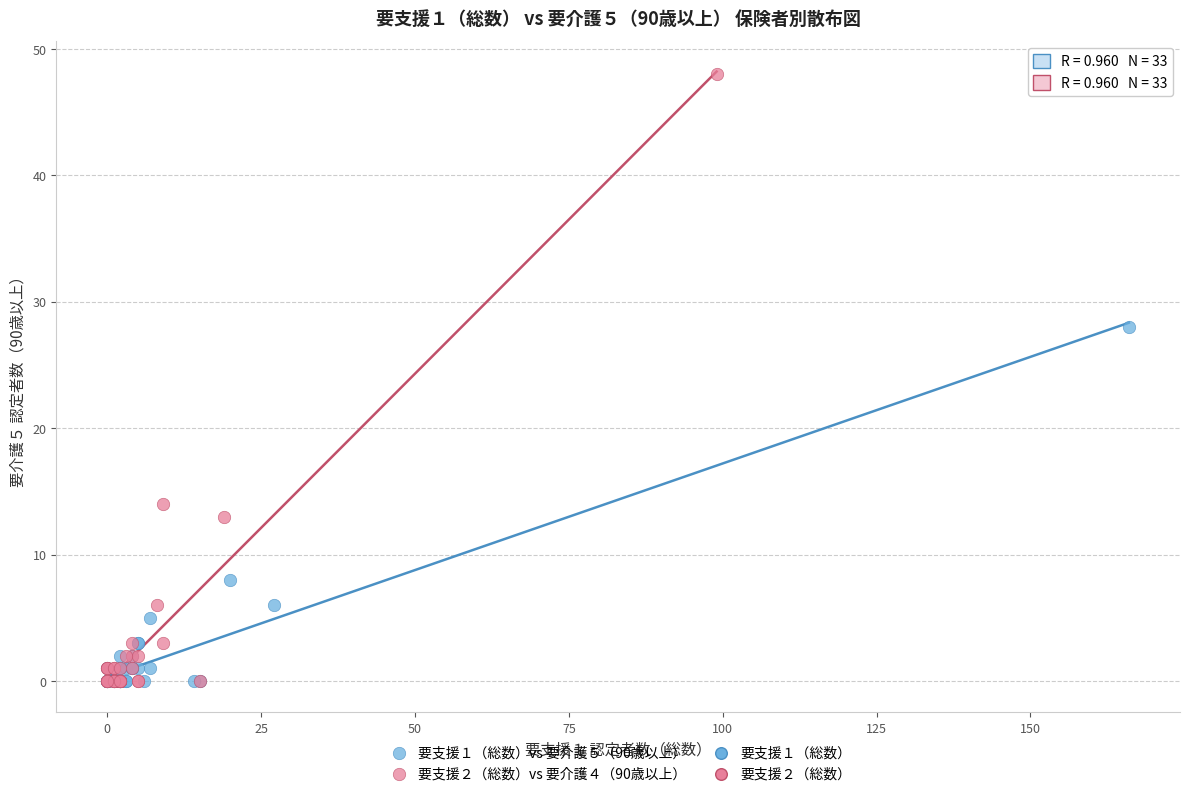

Which series has the widest spread of Y values?

要支援２（総数）vs 要介護４（90歳以上）